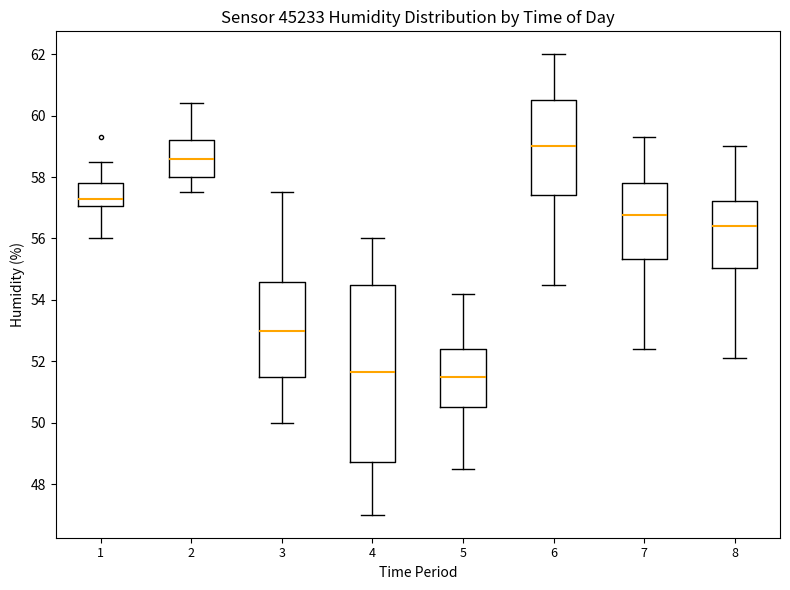

Where is the upper edge of the box at x = 8 on the y-axis? The values are not printed on the chart, so give them approximately, as read against the axis.

57.2